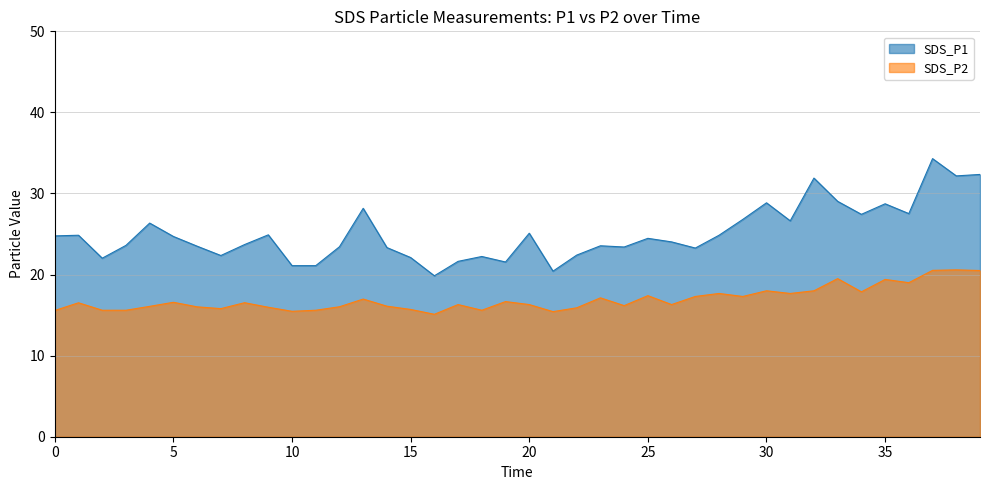

Does the chart have visible grid lines?

Yes